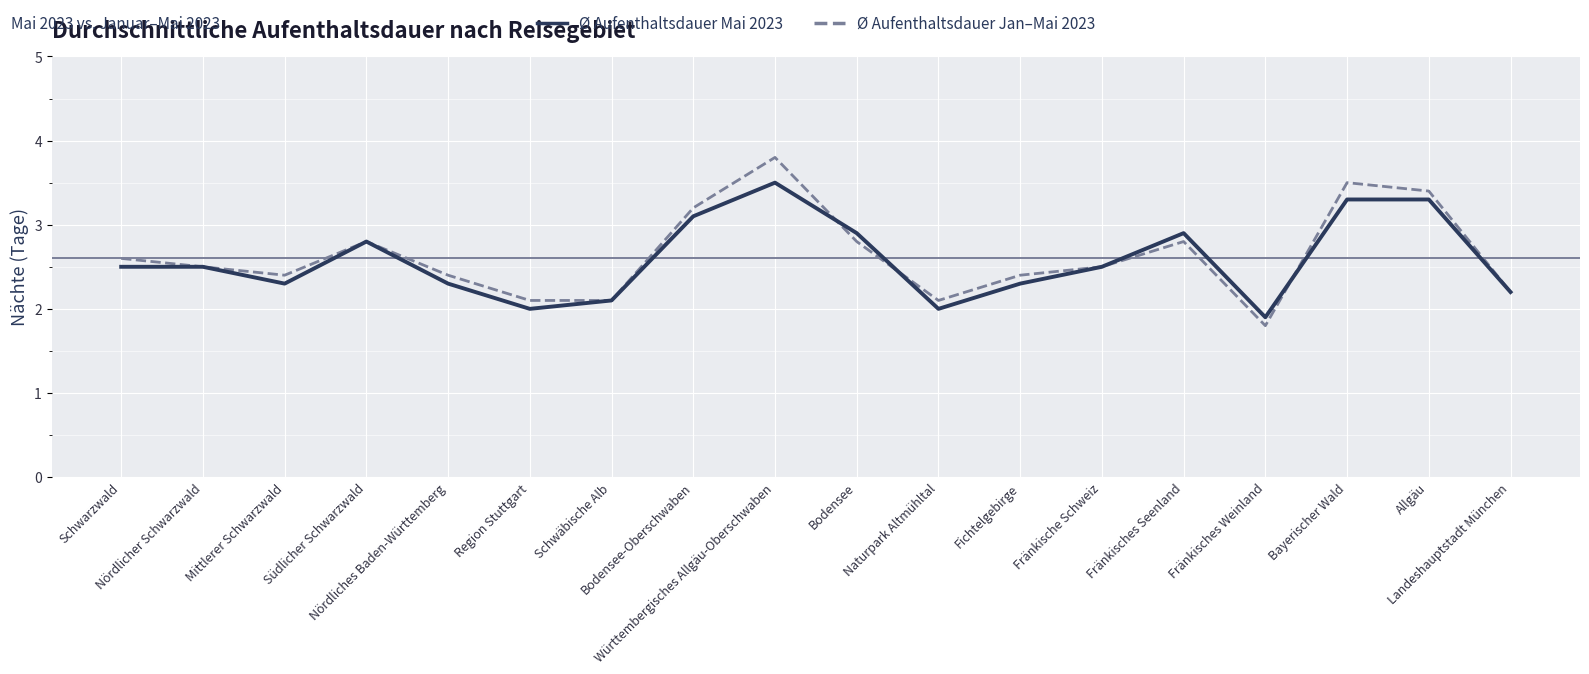

List the series in order of their peak value, lowest first.

Ø Aufenthaltsdauer Mai 2023, Ø Aufenthaltsdauer Jan–Mai 2023